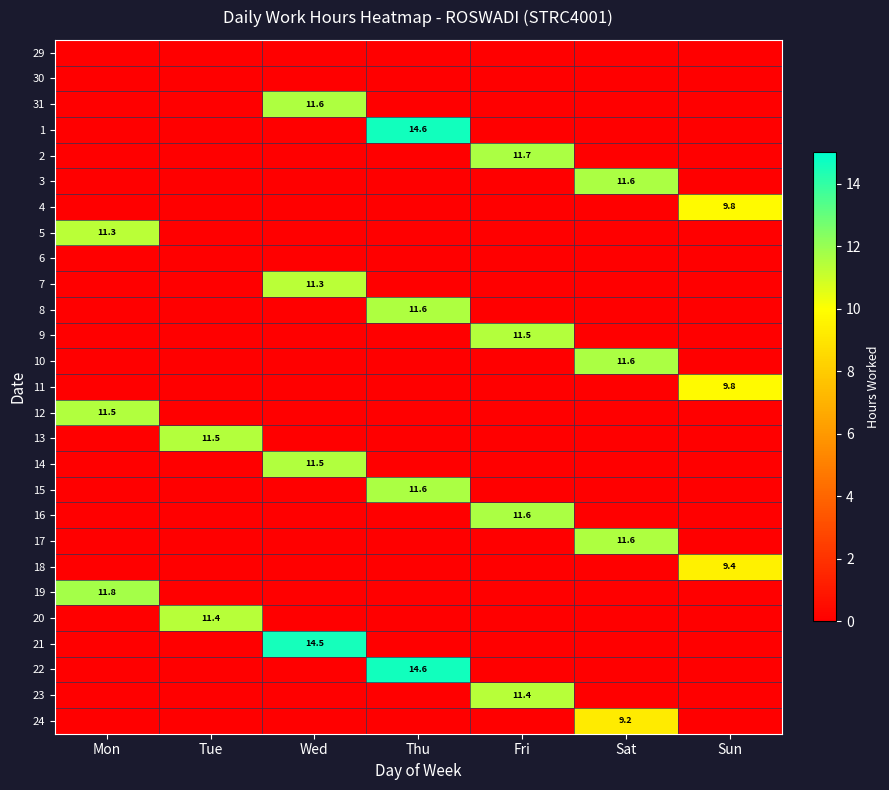

Is it true that 13 equals 8.0 at Tue?

False